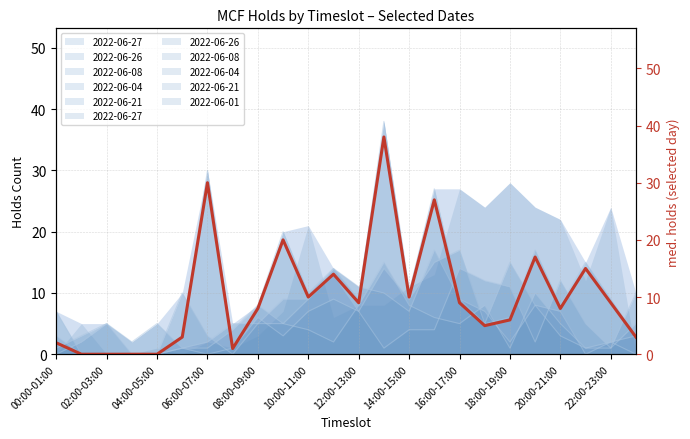

Does the chart display data point markers on the line(s)?

No